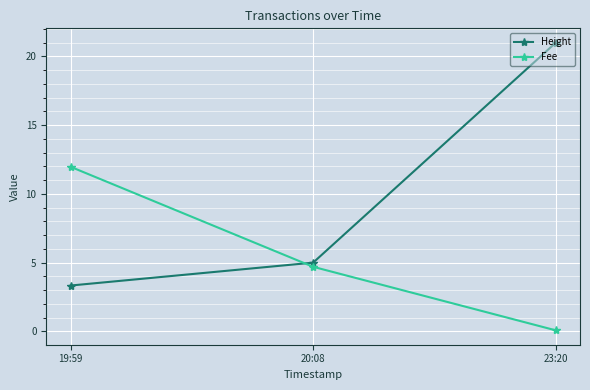

What is the minimum value shown in the chart?

0.1